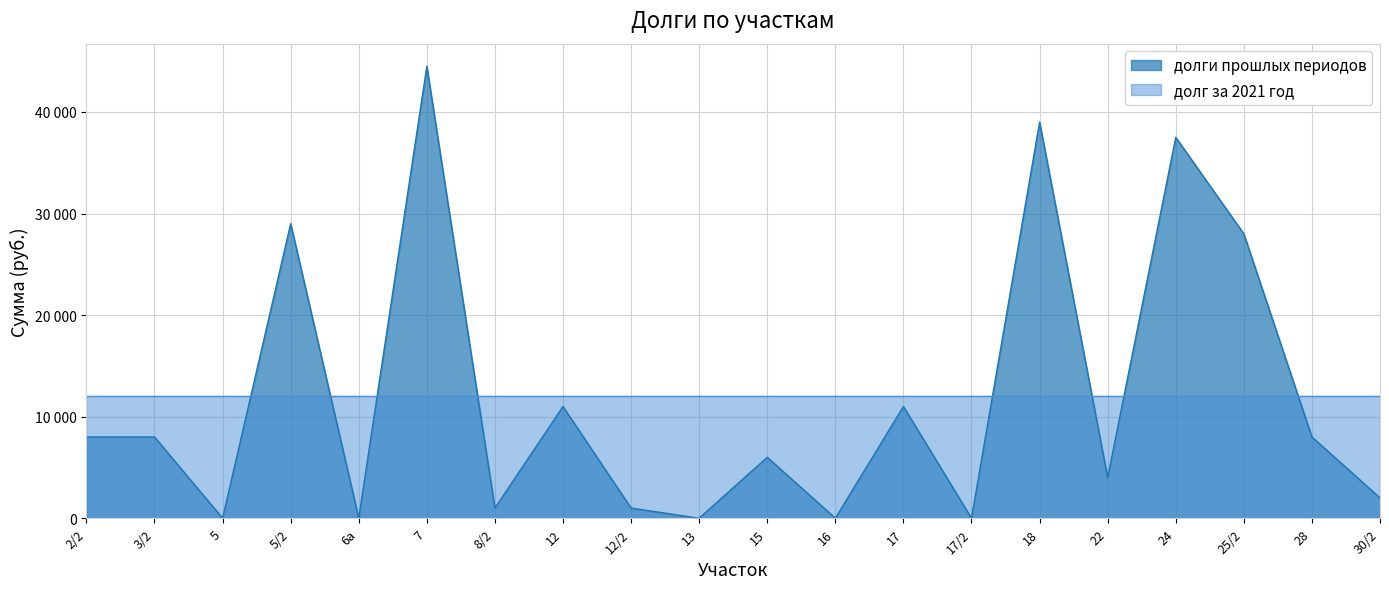

Where is the first local minimum?

5